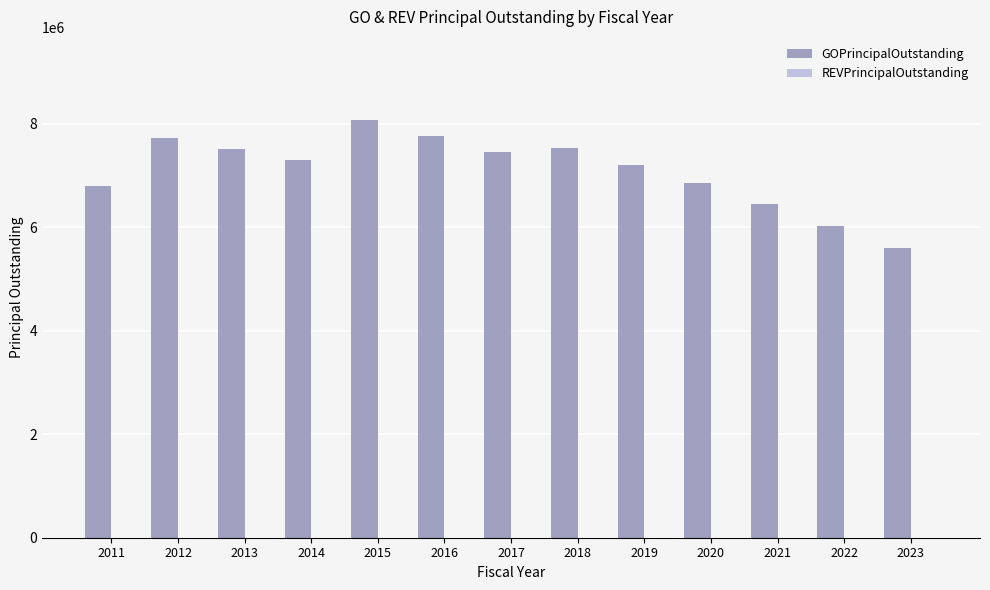

Is it true that the value at 2023 is 5595000?

True